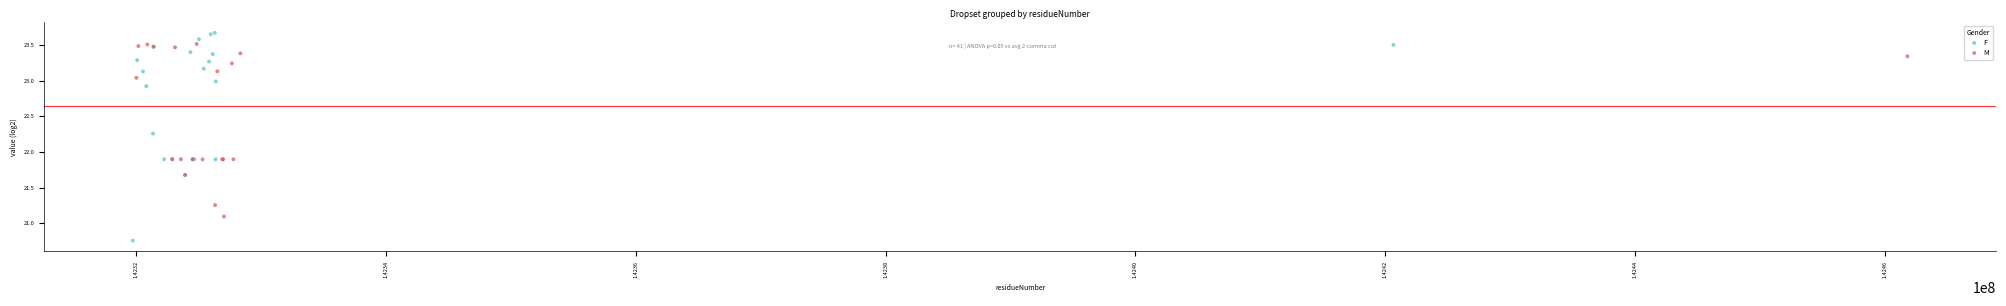

Which series reaches the minimum Y coordinate?

F